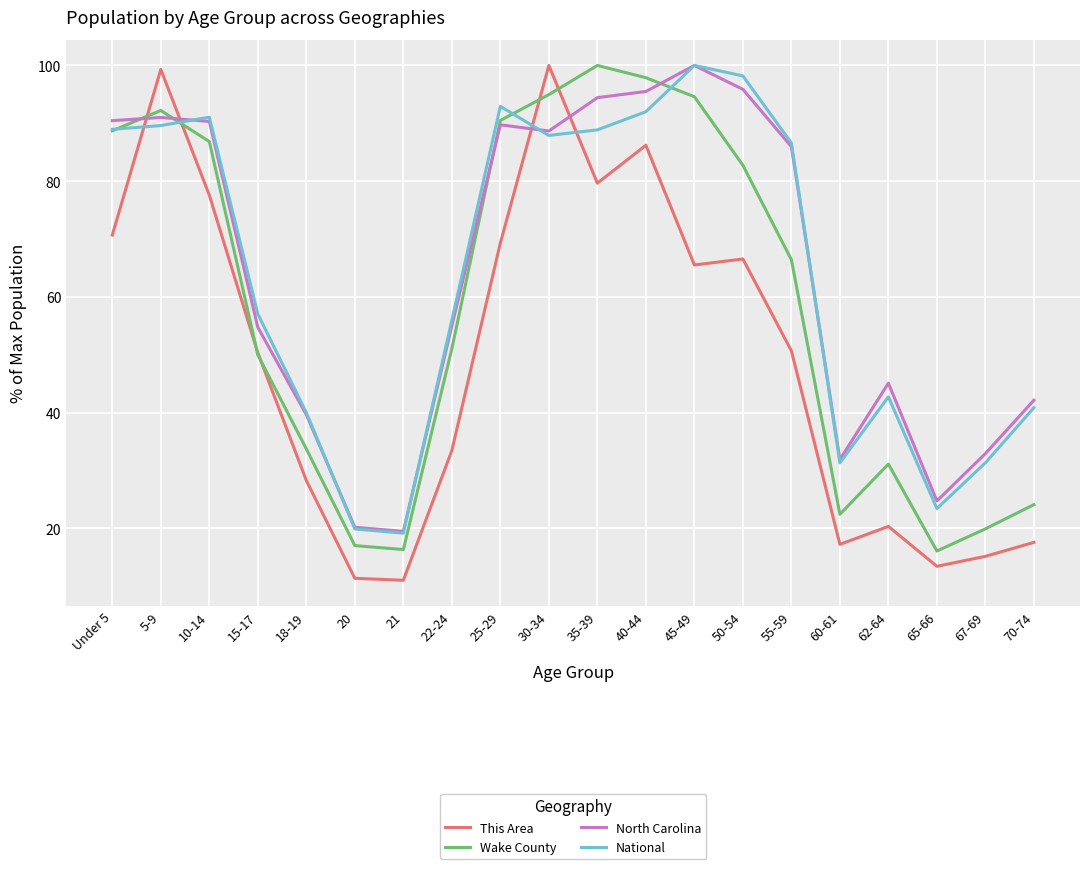

What is the sum of all North Carolina values?

1287.9